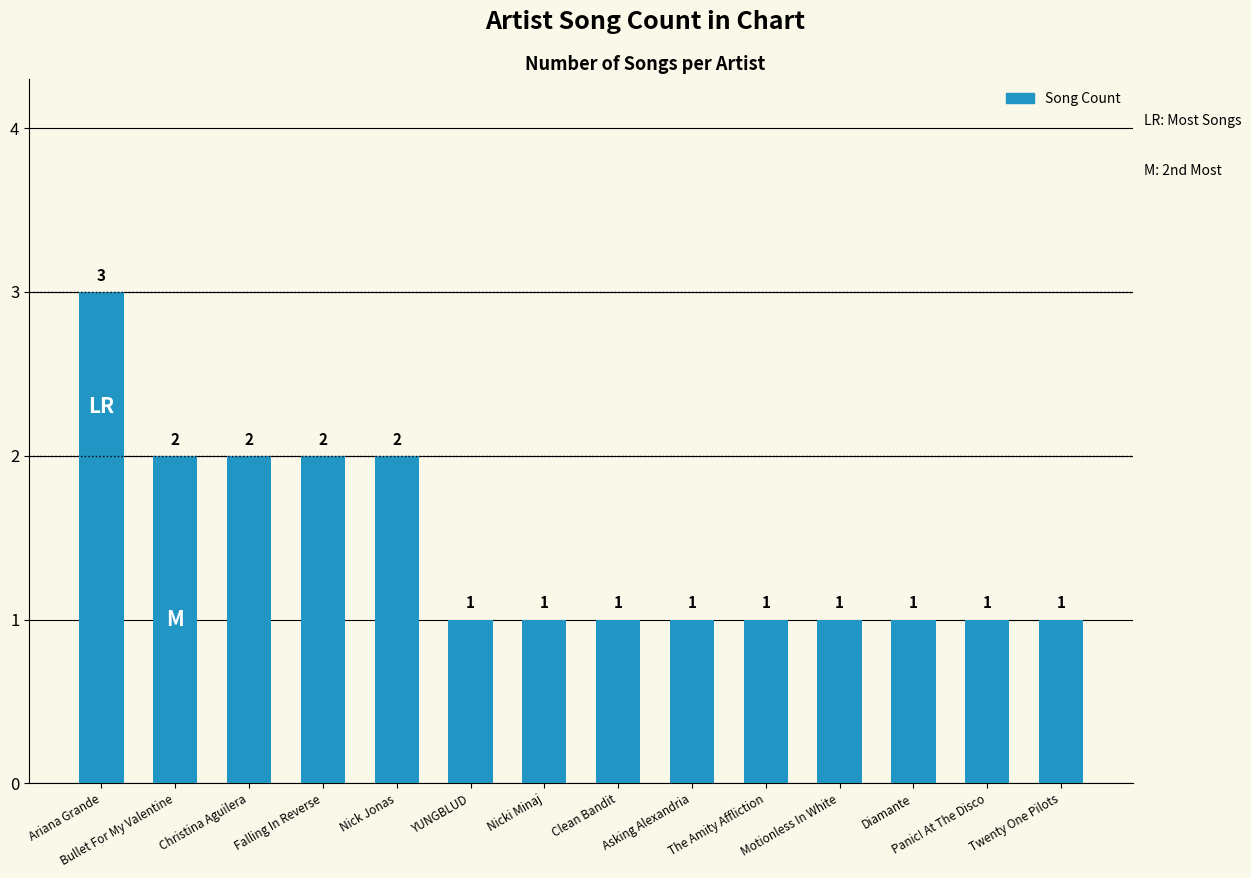

What is the difference between the values at Asking Alexandria and Nick Jonas?

1